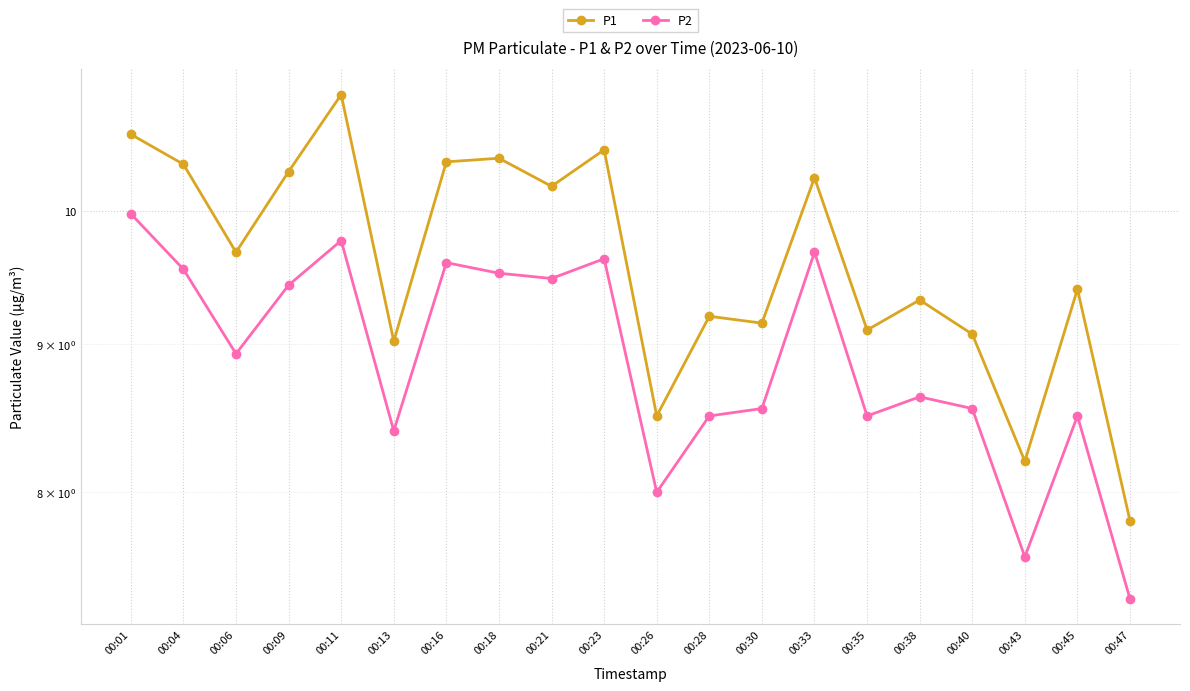

Which series changed the most between 00:09 and 00:38?

P1